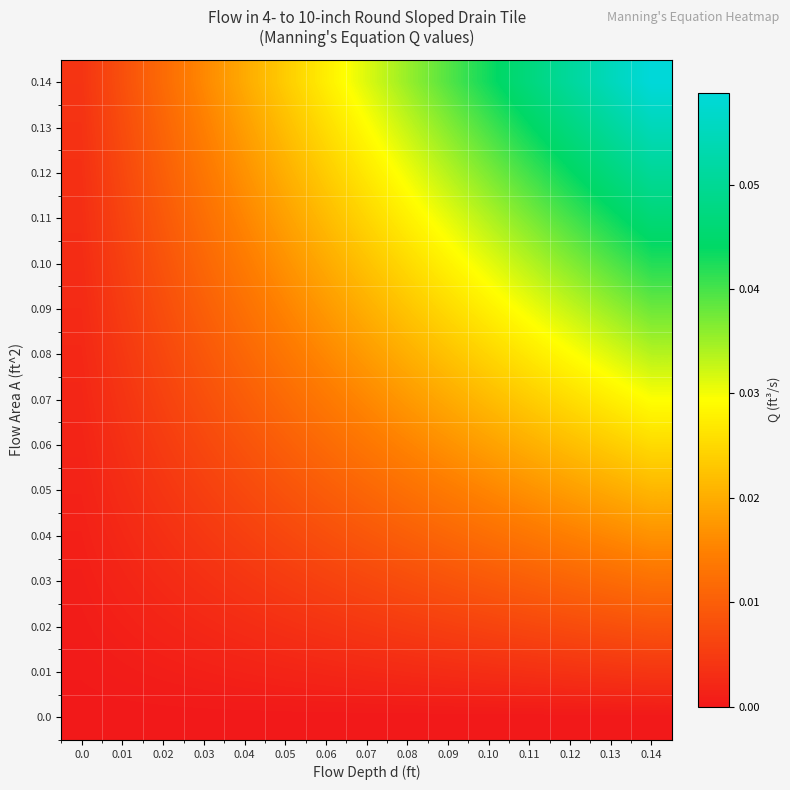

Which series changed the most between 0.05 and 0.08?

0.14